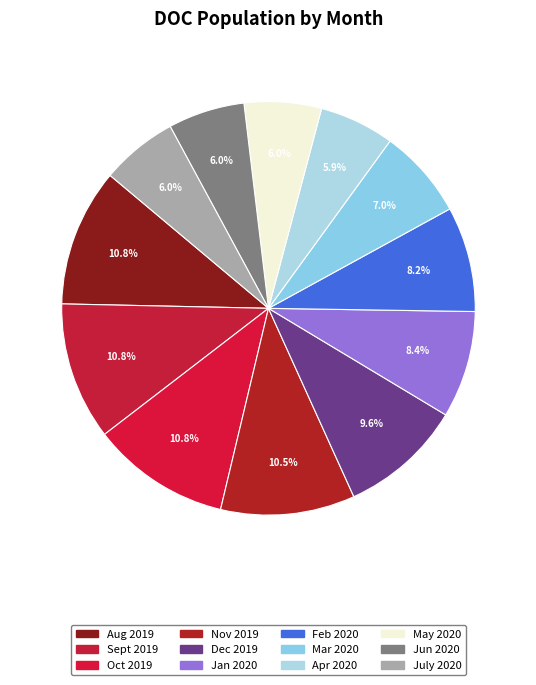

What is the smallest slice in the pie chart?

Apr 2020